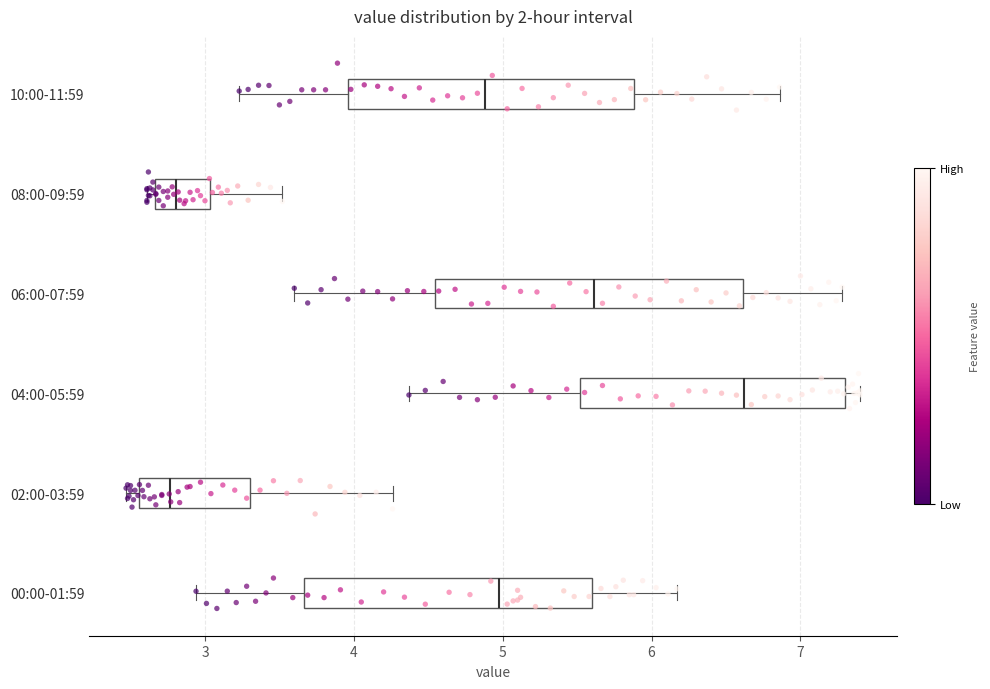

Which box's median line is the furthest to the right?

04:00-05:59